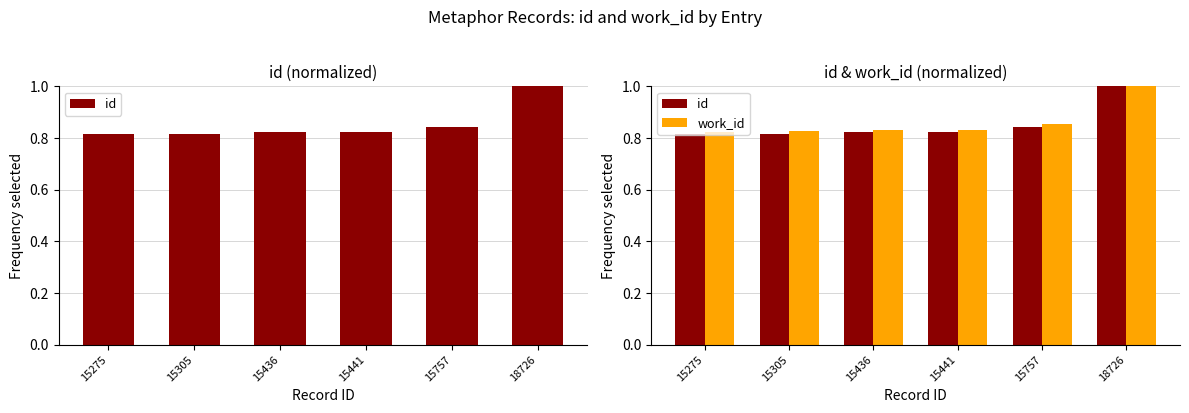

What is the approximate value of work_id at 15757?

0.9